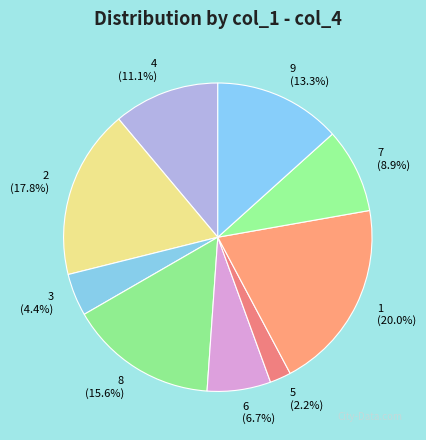

To the nearest percent, what percentage of the pie is 3?

4%